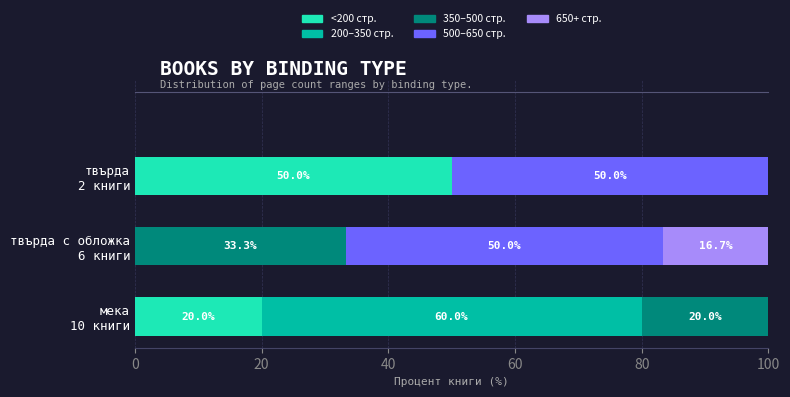

What is the sum of all <200 стр. values?

70.0